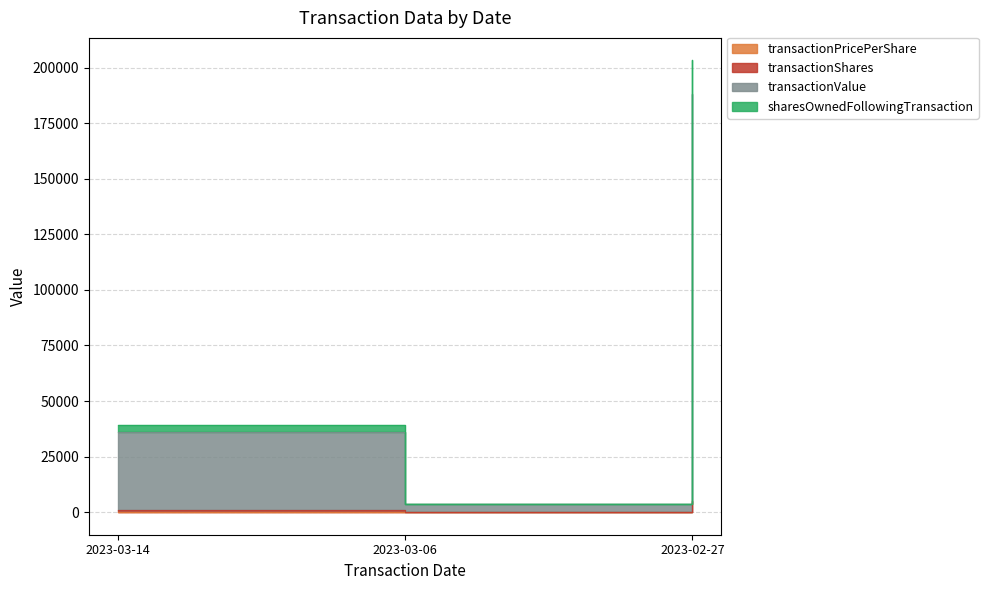

What is the spread (max minus min) of values at 2023-03-14?

39089.0